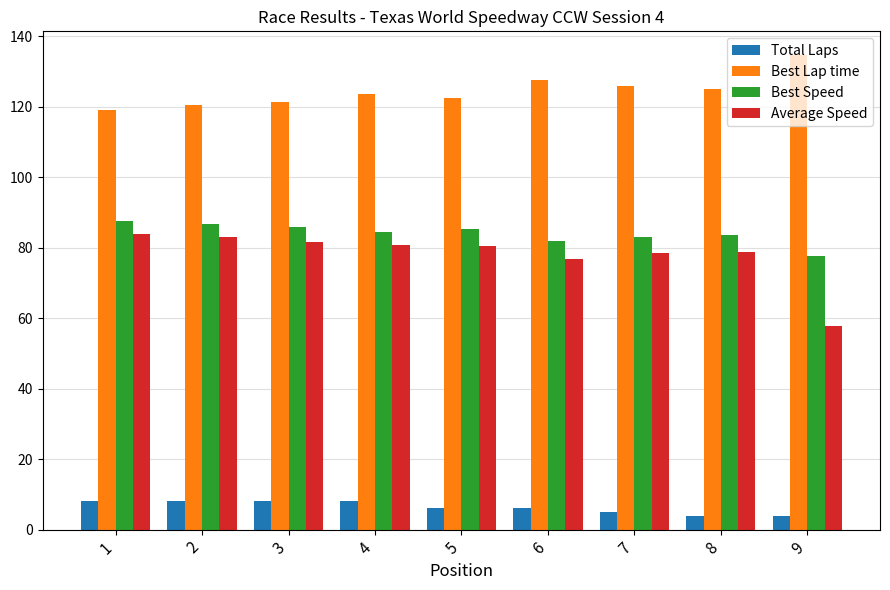

What is the value of the Best Speed bar at the 2nd from the left?

86.6